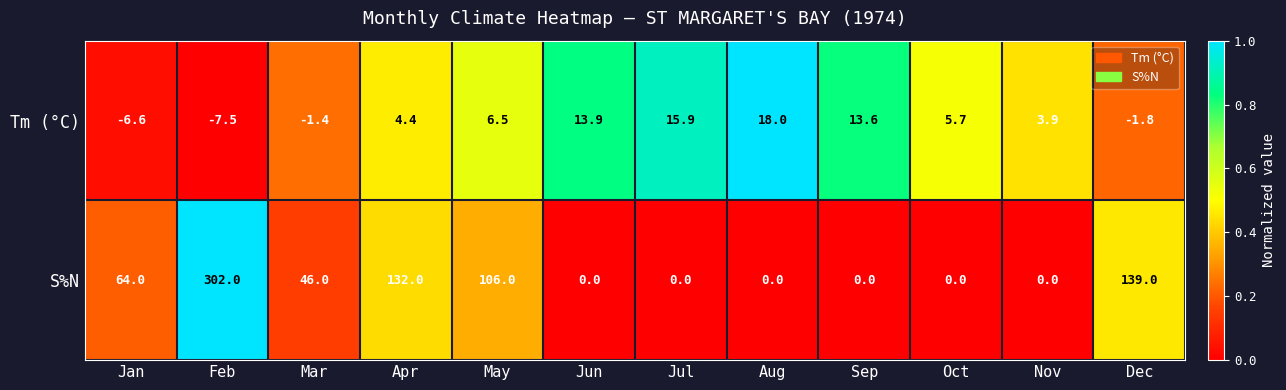

Reading left to right, transcribe all the data shown in this chart.

Tm (°C): -6.6	-7.5	-1.4	4.4	6.5	13.9	15.9	18.0	13.6	5.7	3.9	-1.8
S%N: 64.0	302.0	46.0	132.0	106.0	0.0	0.0	0.0	0.0	0.0	0.0	139.0